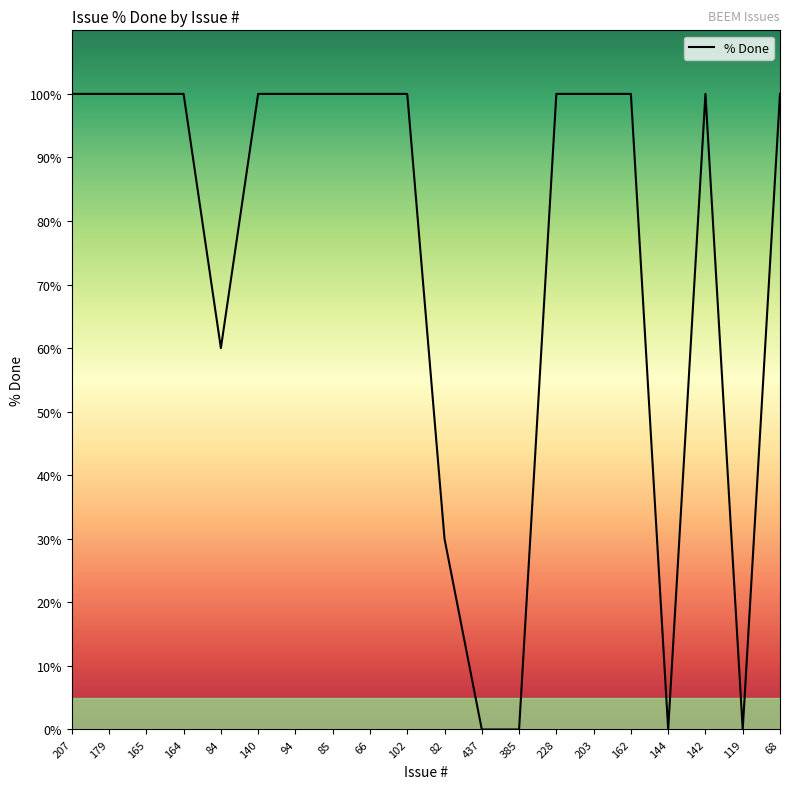

What is the maximum value shown in the chart?

100